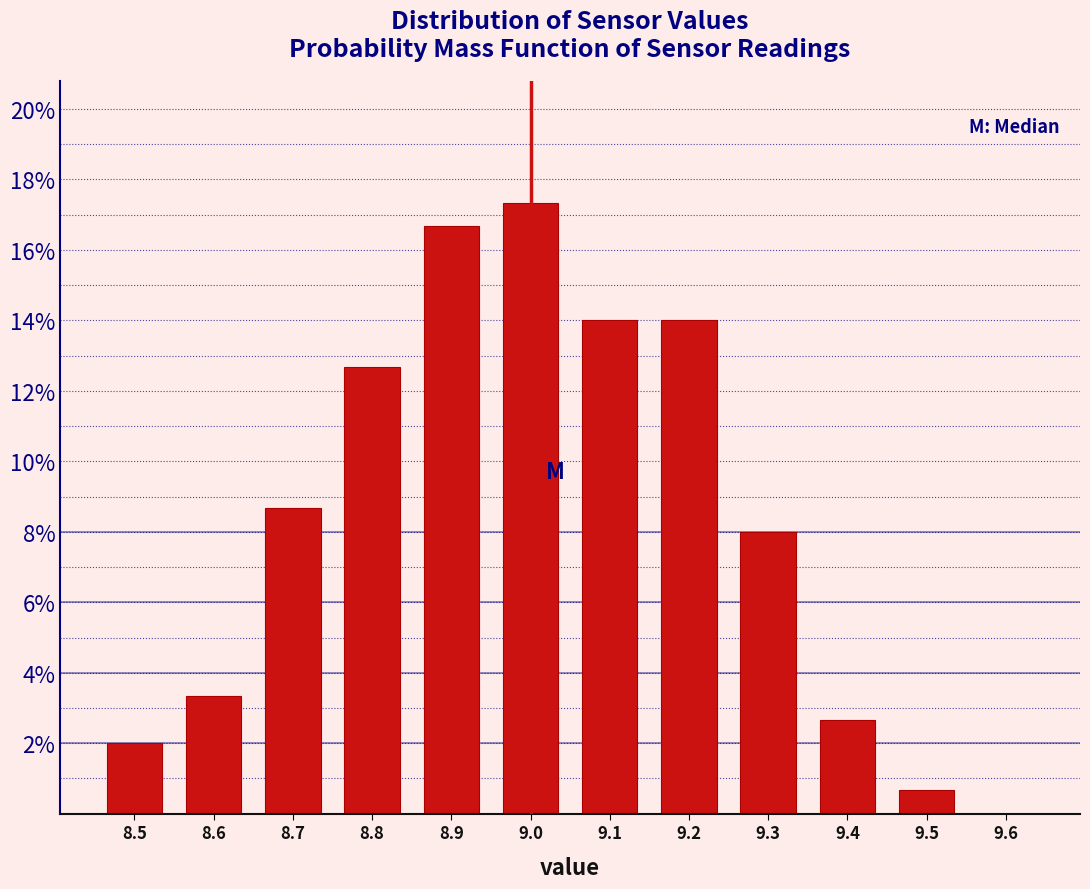

Reading left to right, transcribe this chart: for each bar, give the range it covers on the x-axis and its height. The values are not printed on the chart, so give them approximately, as read against the axis.

8.45 to 8.55: 2.0
8.55 to 8.65: 3.4
8.65 to 8.75: 8.6
8.75 to 8.85: 12.6
8.85 to 8.95: 16.6
8.95 to 9.05: 17.4
9.05 to 9.15: 14.0
9.15 to 9.25: 14.0
9.25 to 9.35: 8.0
9.35 to 9.45: 2.6
9.45 to 9.55: 0.6
9.55 to 9.65: 0